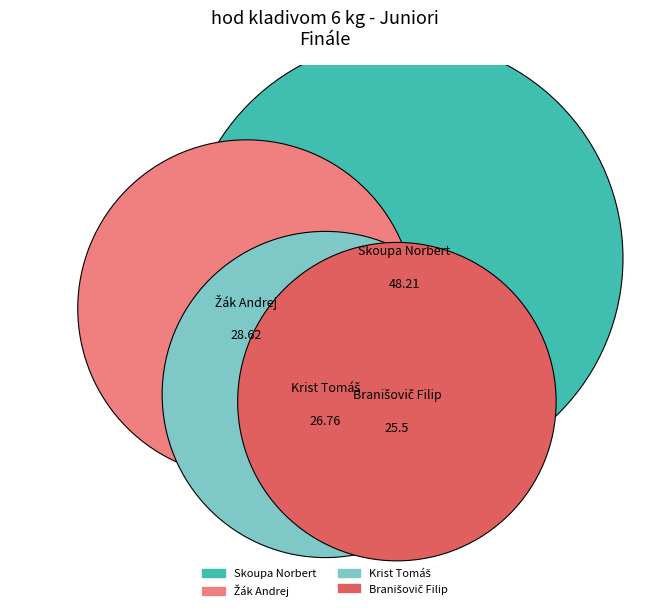

Is Žák Andrej the majority of the pie?

No